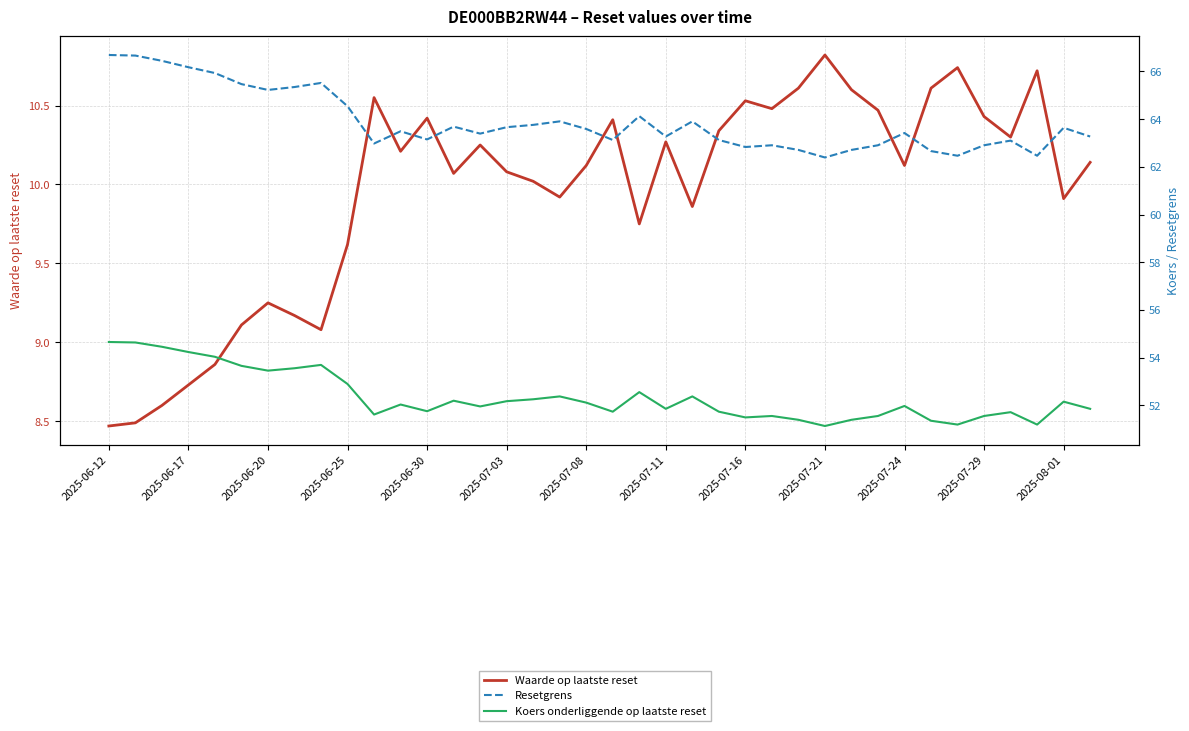

Rank the series by their maximum value, from lowest to highest.

Waarde op laatste reset, Koers onderliggende op laatste reset, Resetgrens